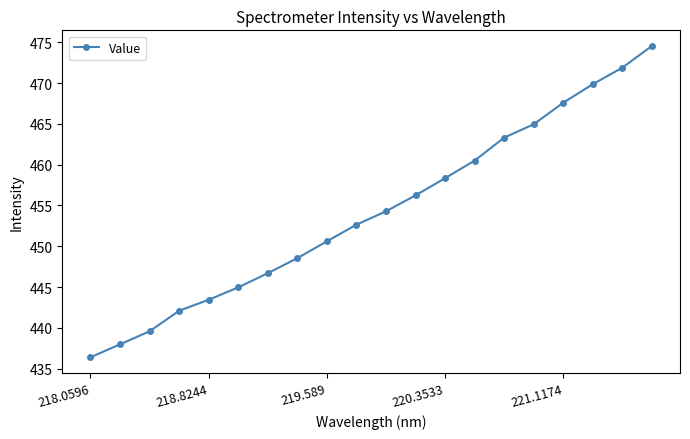

What is the difference between the maximum and minimum values?

38.2